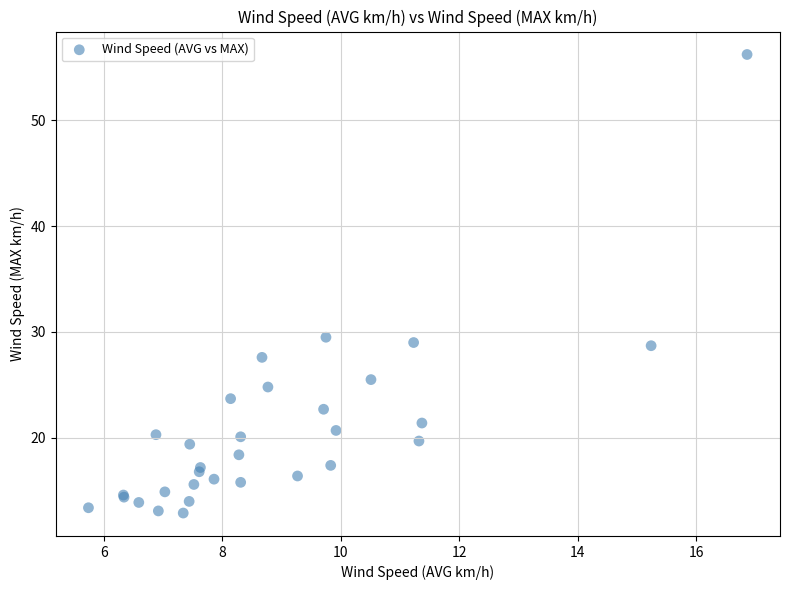

What Y value in the scatter plot is closest to 34?

29.5